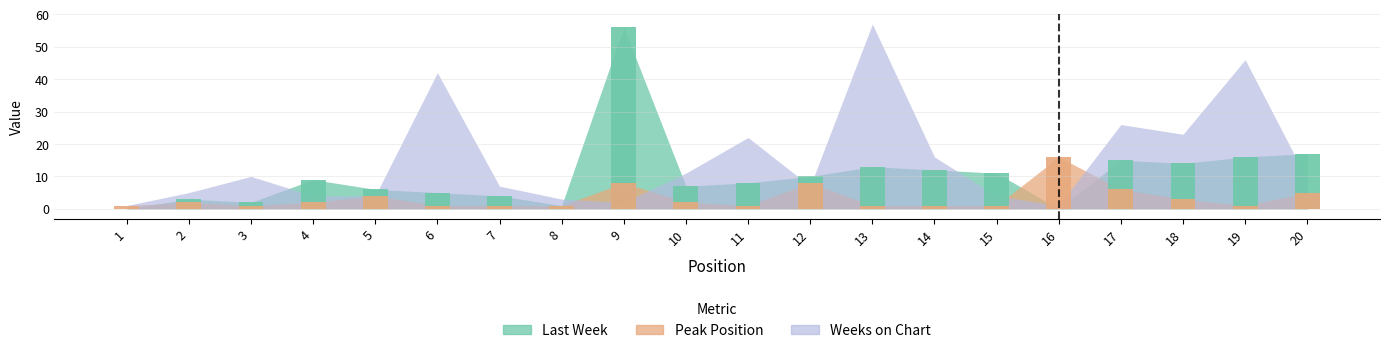

How many groups of bars are there?

20